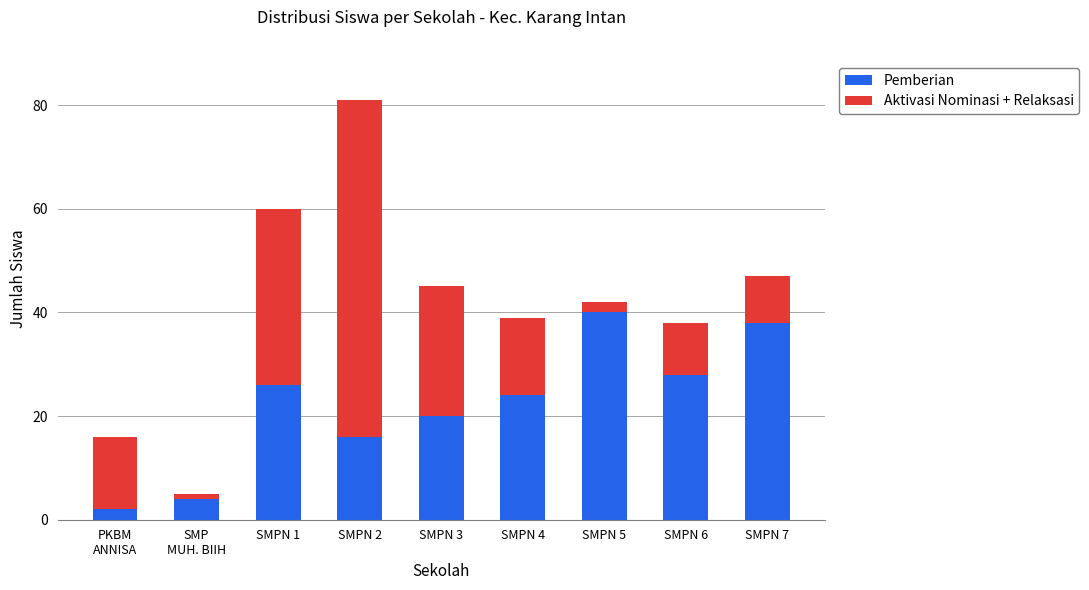

The Pemberian series shows 28 at SMPN 6. True or false?

True